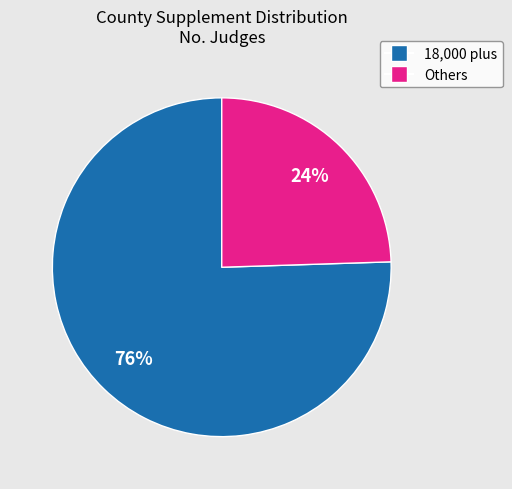

Does any single category account for the majority?

Yes